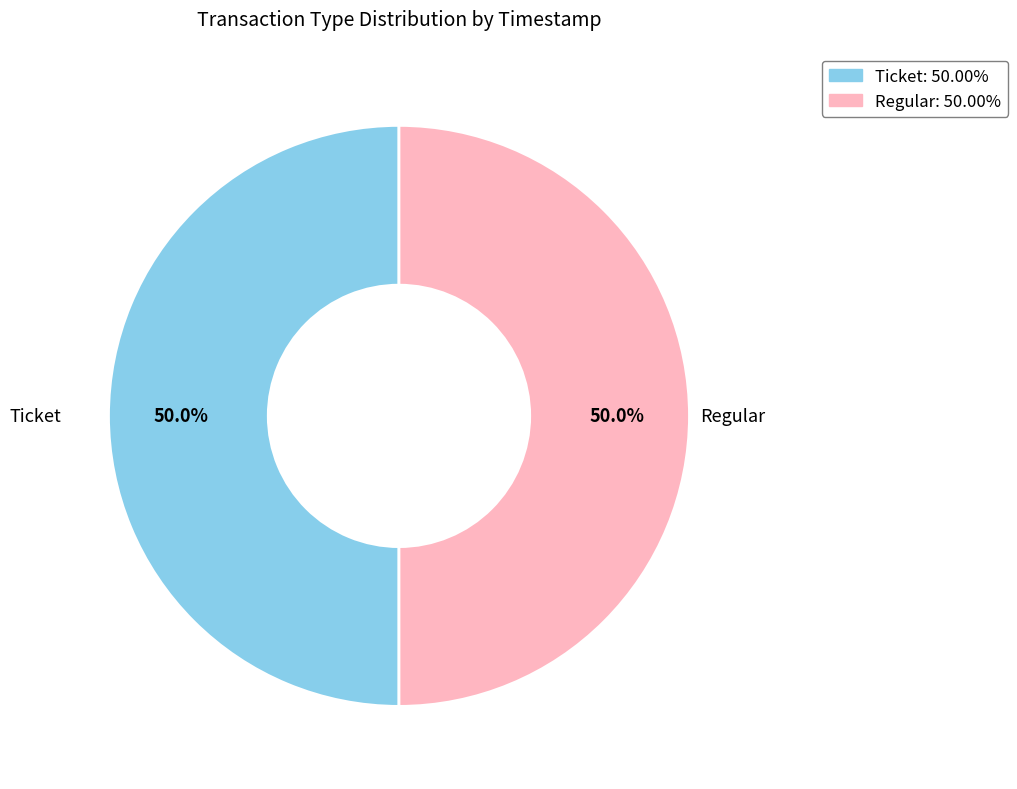

How much of the chart is everything except Ticket?

50.0%